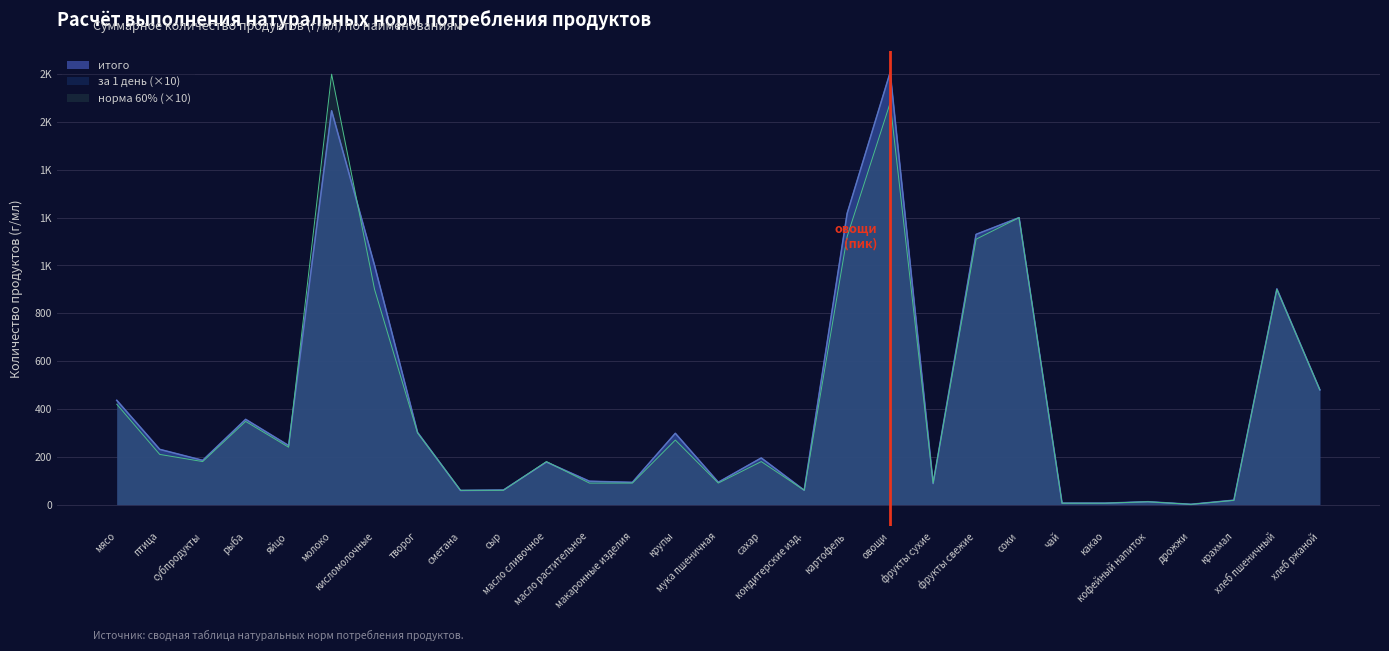

What position from the left is сахар?

16